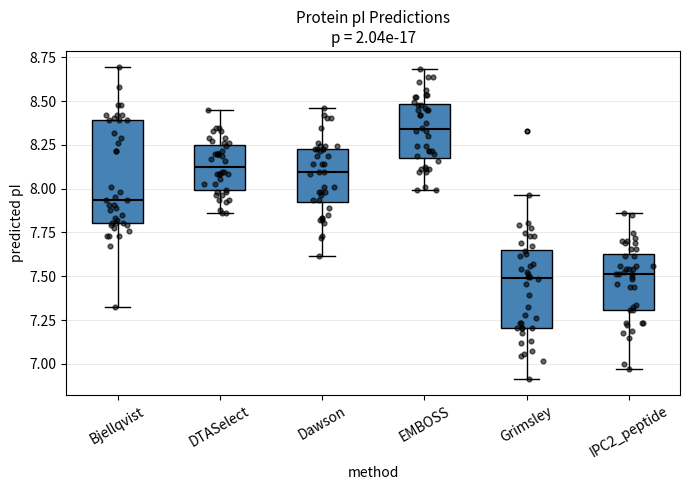

Reading left to right, read every box against the y-axis: the position of its median line, the range the box covers, and the ends of its whiskers. The values are not printed on the chart, so give them approximately, as read against the axis.

Bjellqvist: median 7.95, box 7.80 to 8.40, whiskers 7.30 to 8.70
DTASelect: median 8.15, box 8.00 to 8.25, whiskers 7.85 to 8.45
Dawson: median 8.10, box 7.95 to 8.25, whiskers 7.60 to 8.45
EMBOSS: median 8.35, box 8.20 to 8.50, whiskers 8.00 to 8.70
Grimsley: median 7.50, box 7.20 to 7.65, whiskers 6.90 to 7.95
IPC2_peptide: median 7.50, box 7.30 to 7.65, whiskers 6.95 to 7.85